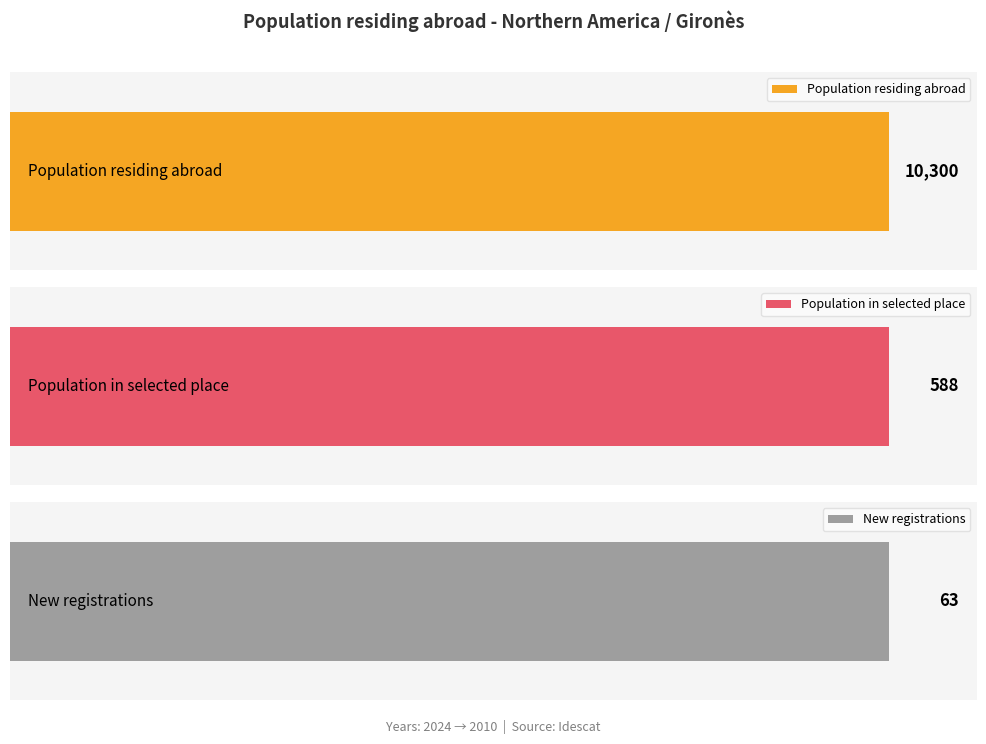

Is the value of Population in selected place at 8 greater than the value of Population residing abroad at 3?

No